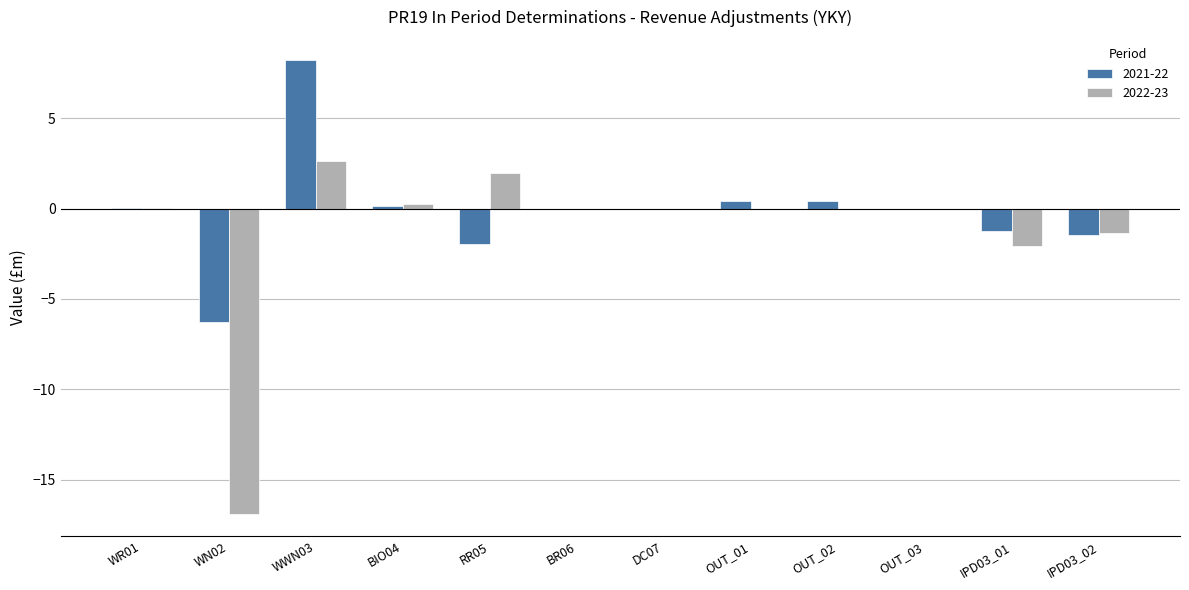

What is the sum of the 2022-23 values at OUT_03 and WN02?

-16.9